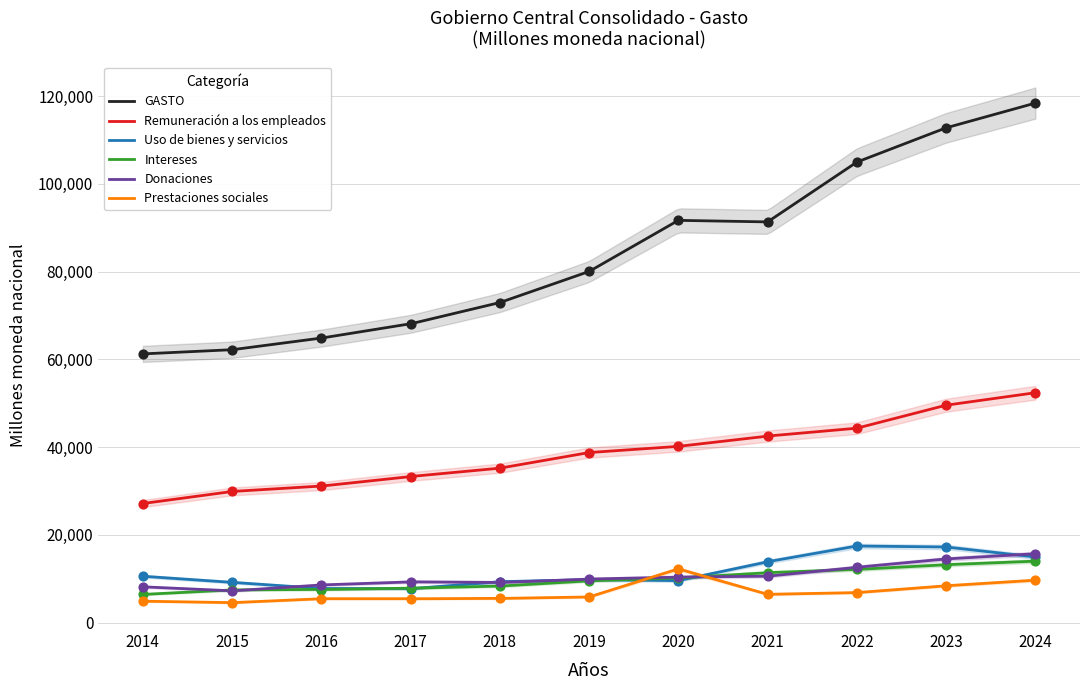

Which series has the widest spread of Y values?

GASTO